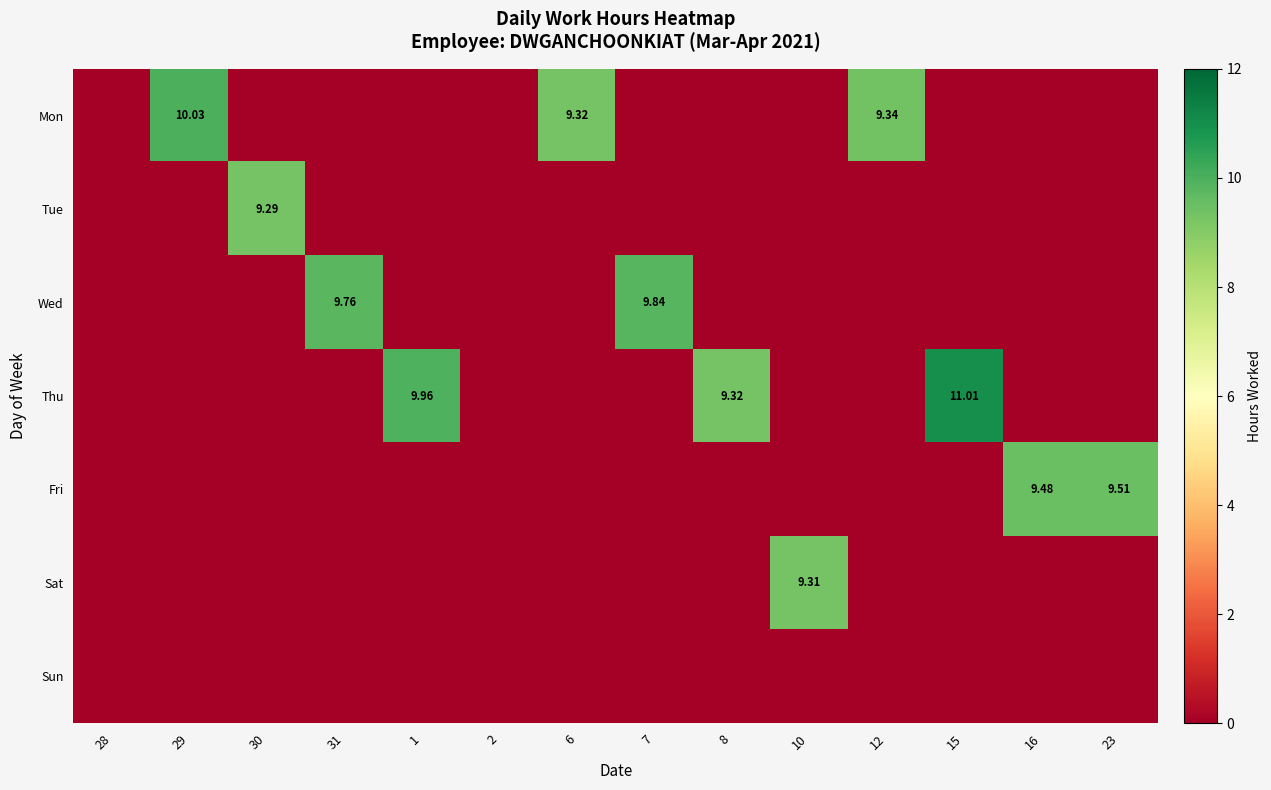

What is the difference between the highest and lowest values at 29?

10.0